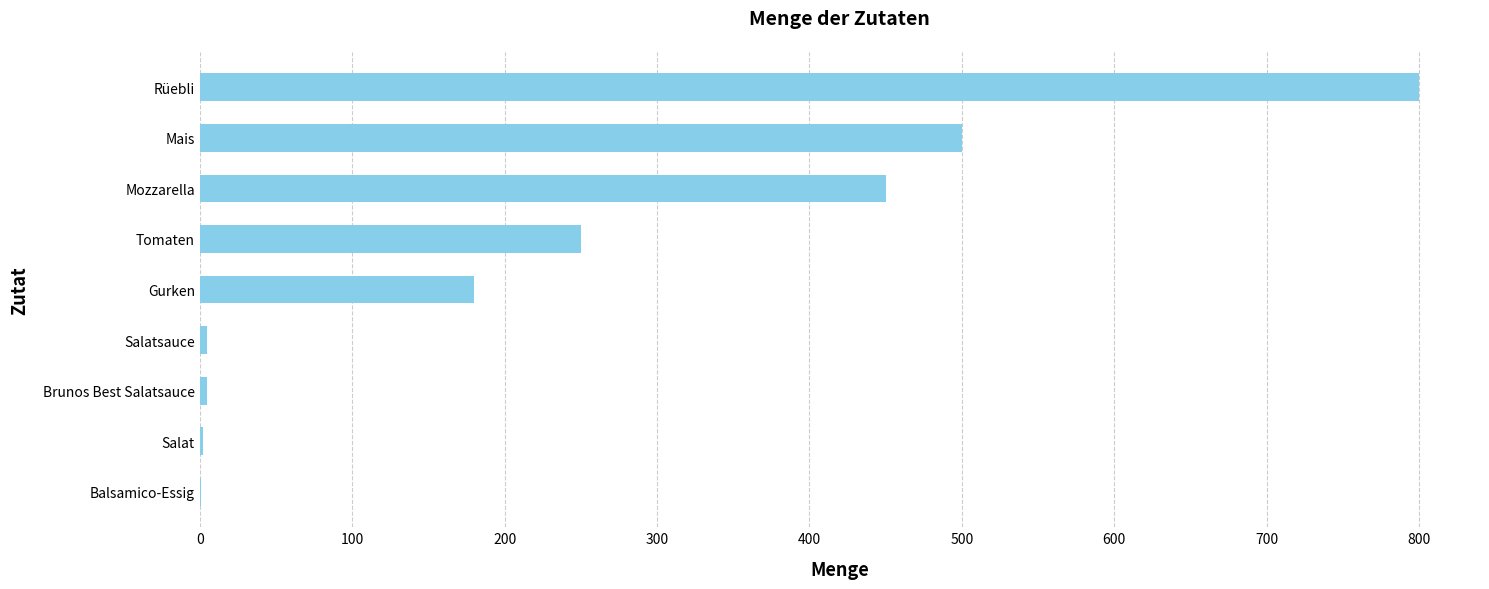

The chart shows a value of 450 at Mozzarella. True or false?

True